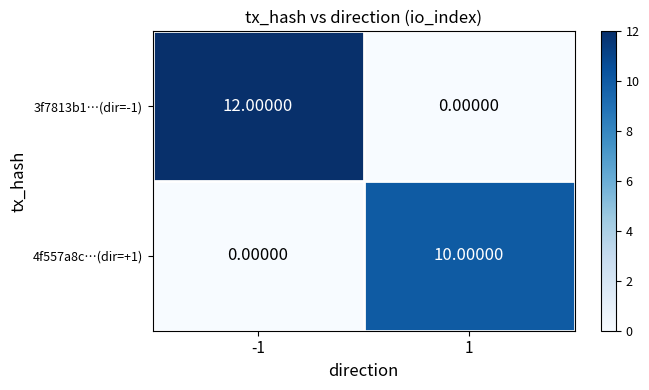

How many positive values does the 3f7813b1…(dir=-1) series have?

1